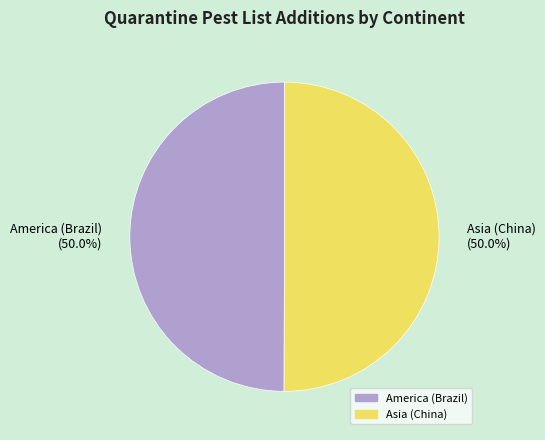

What is the total percentage of America (Brazil) and Asia (China)?

100.0%